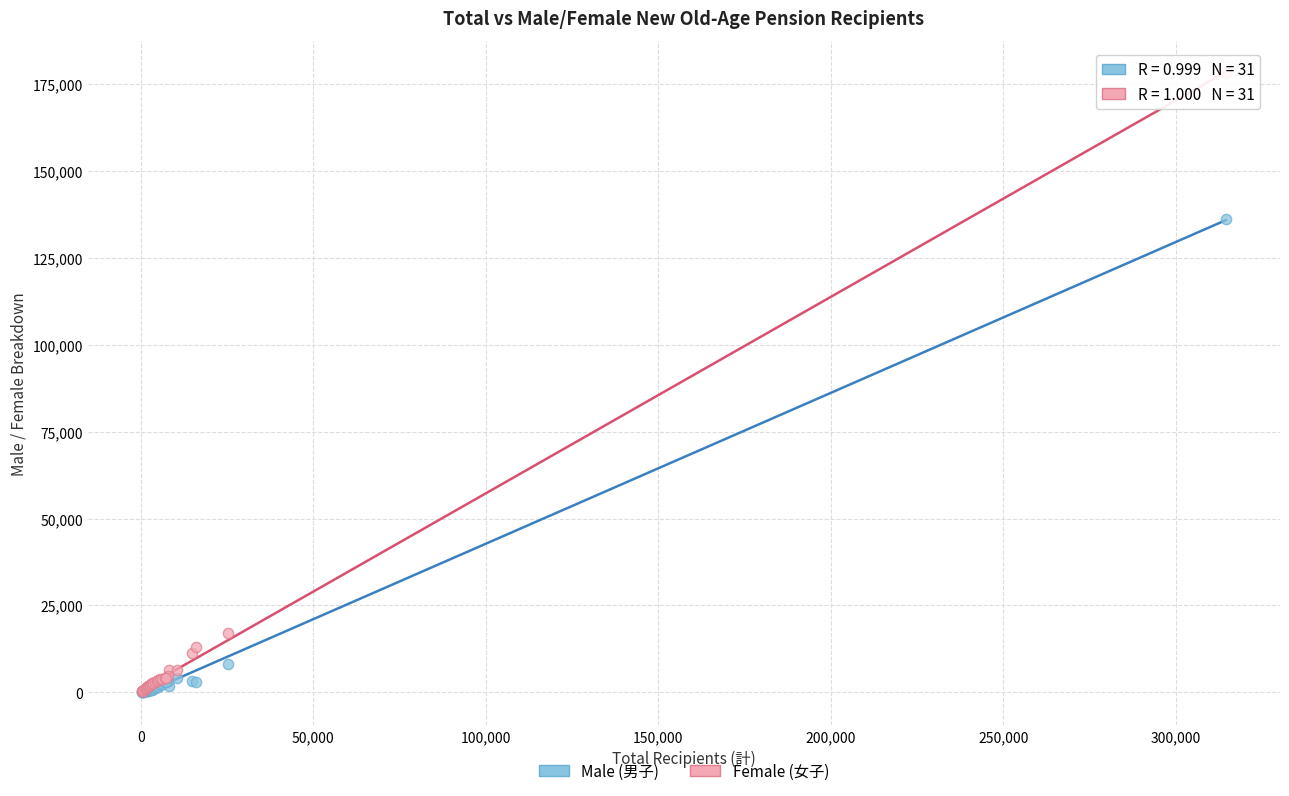

Which series reaches the maximum Y coordinate?

Female (女子)